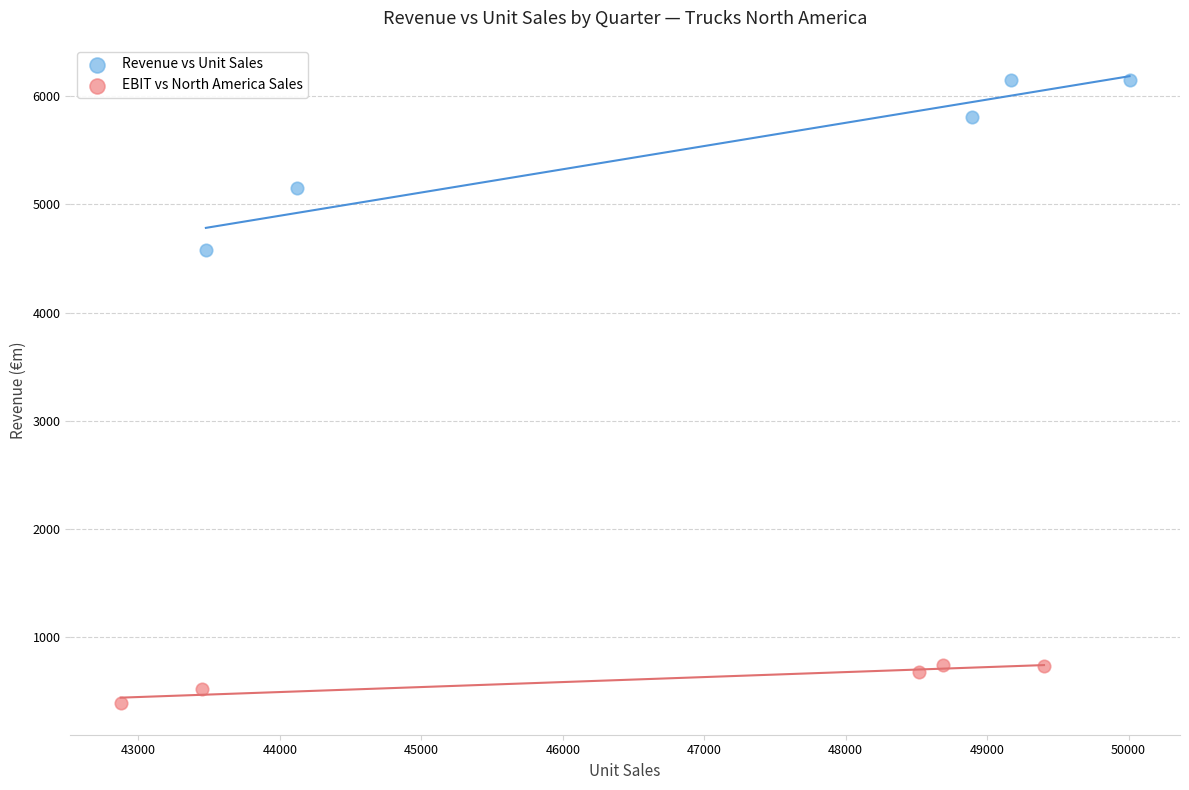

Which series has the largest Y range (max minus min)?

Revenue vs Unit Sales